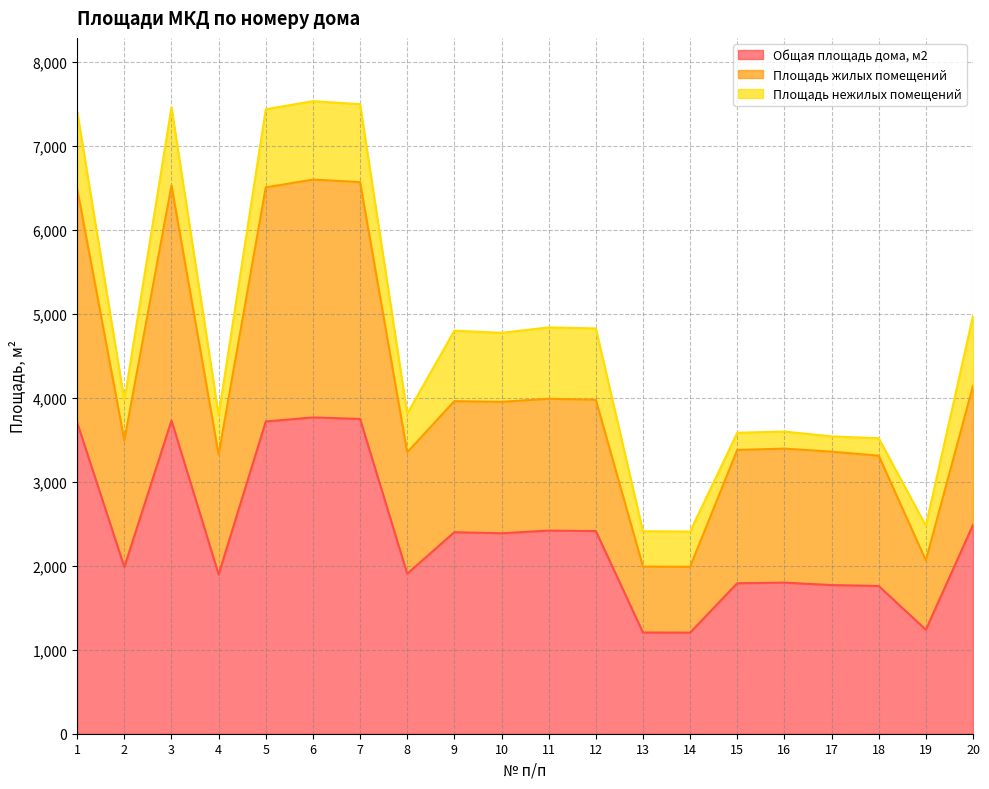

What is the maximum value for Общая площадь дома, м2?

3767.6